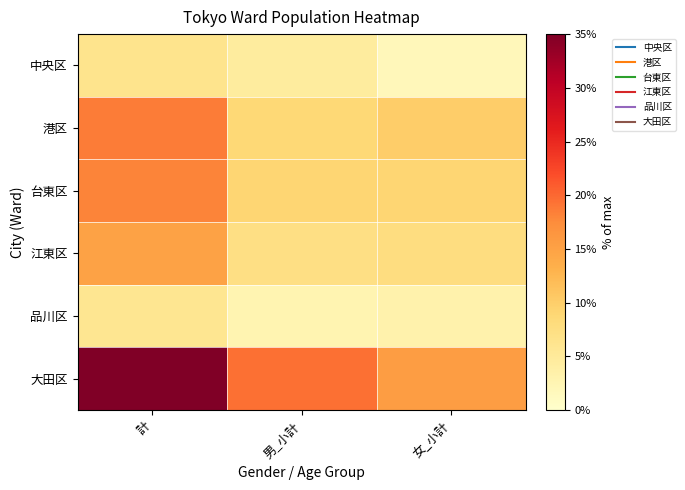

Reading left to right, what are all the values shown in this chart?

中央区: 計=6.4	男_小計=4.5	女_小計=1.8
港区: 計=18.6	男_小計=8.6	女_小計=10.0
台東区: 計=18.2	男_小計=9.1	女_小計=9.1
江東区: 計=15.0	男_小計=7.3	女_小計=7.7
品川区: 計=5.9	男_小計=2.7	女_小計=3.2
大田区: 計=35.0	男_小計=19.5	女_小計=15.5